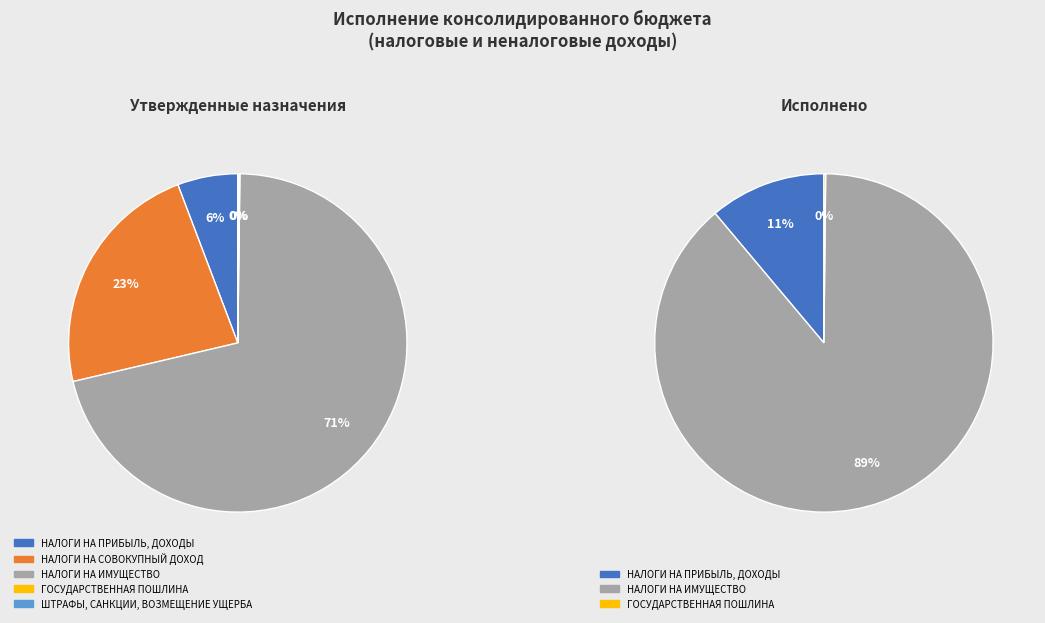

Which slice is the smallest?

ГОСУДАРСТВЕННАЯ ПОШЛИНА